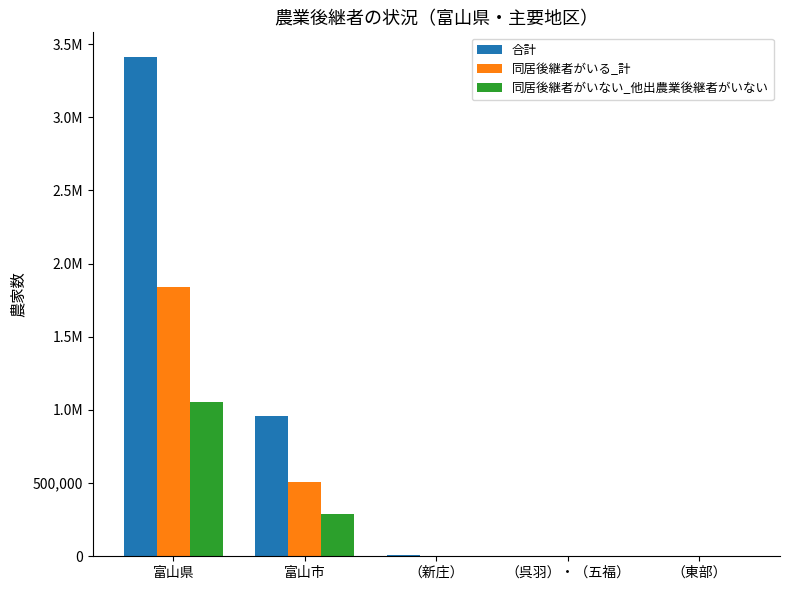

At which category is the sum across all series the highest?

富山県